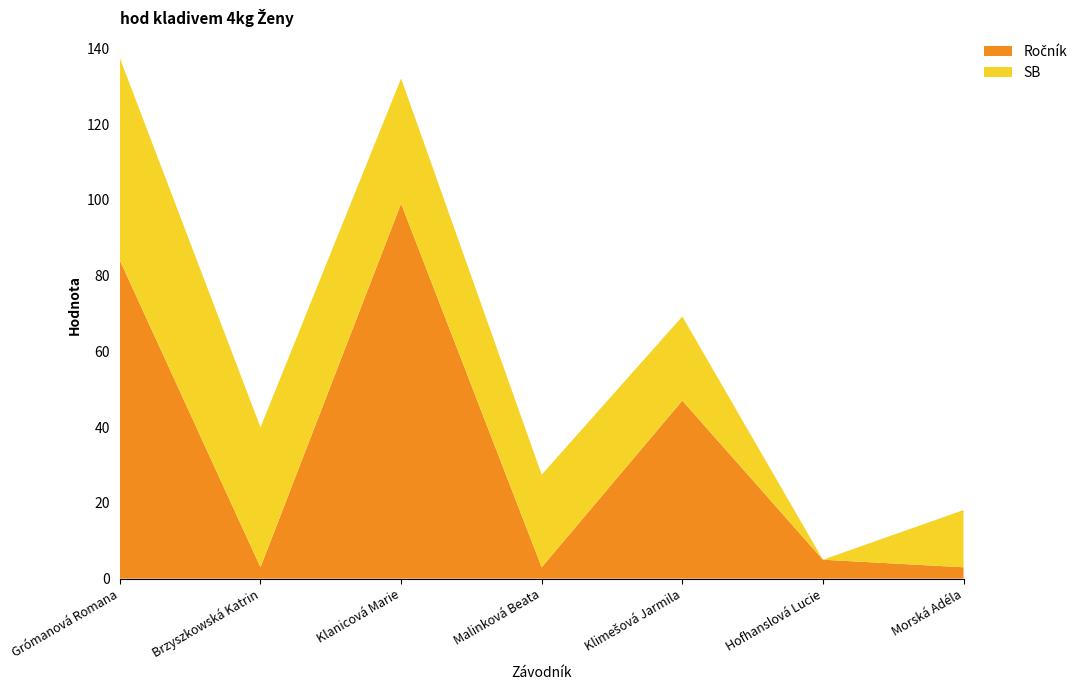

Reading left to right, extract all data points from this chart.

Ročník: Grómanová Romana=84.0	Brzyszkowská Katrin=3.0	Klanicová Marie=99.0	Malinková Beata=3.0	Klimešová Jarmila=47.0	Hofhanslová Lucie=5.0	Morská Adéla=3.0
SB: Grómanová Romana=53.4	Brzyszkowská Katrin=36.9	Klanicová Marie=33.0	Malinková Beata=24.4	Klimešová Jarmila=22.2	Hofhanslová Lucie=0.0	Morská Adéla=15.1